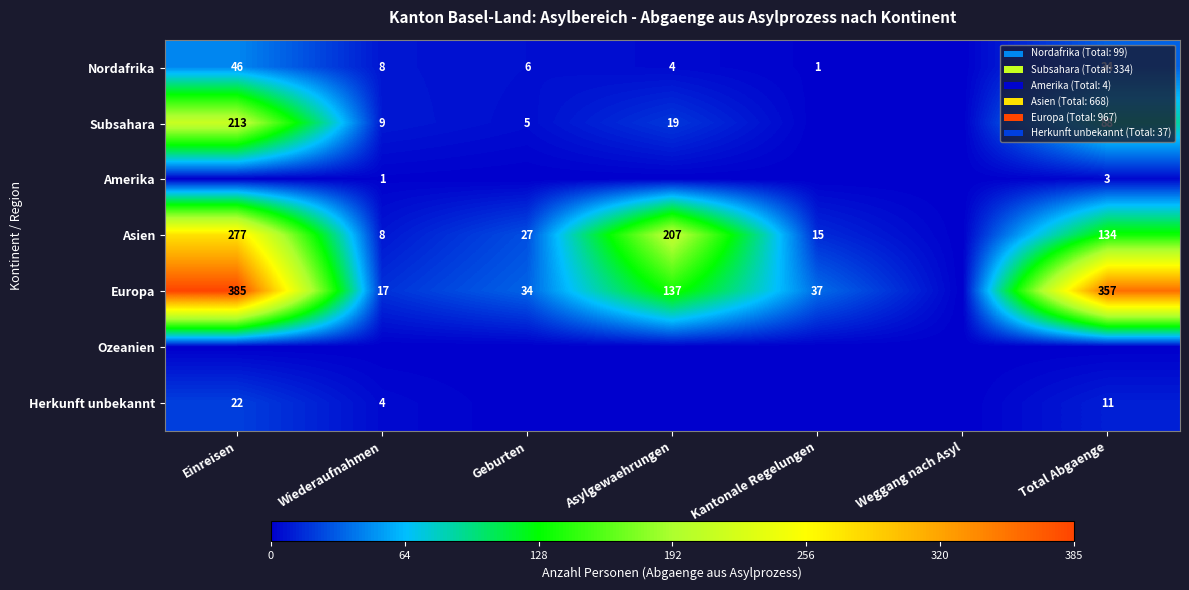

Is the value of Asien at Total Abgaenge greater than the value of Europa at Total Abgaenge?

No